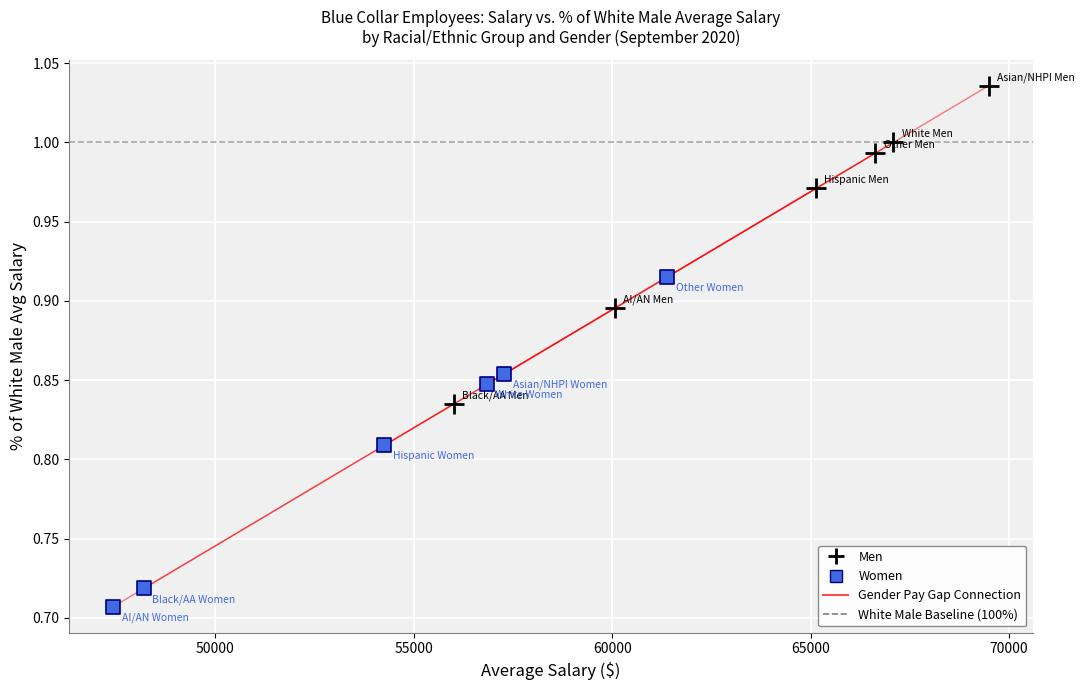

Which series contains the highest Y value?

Men